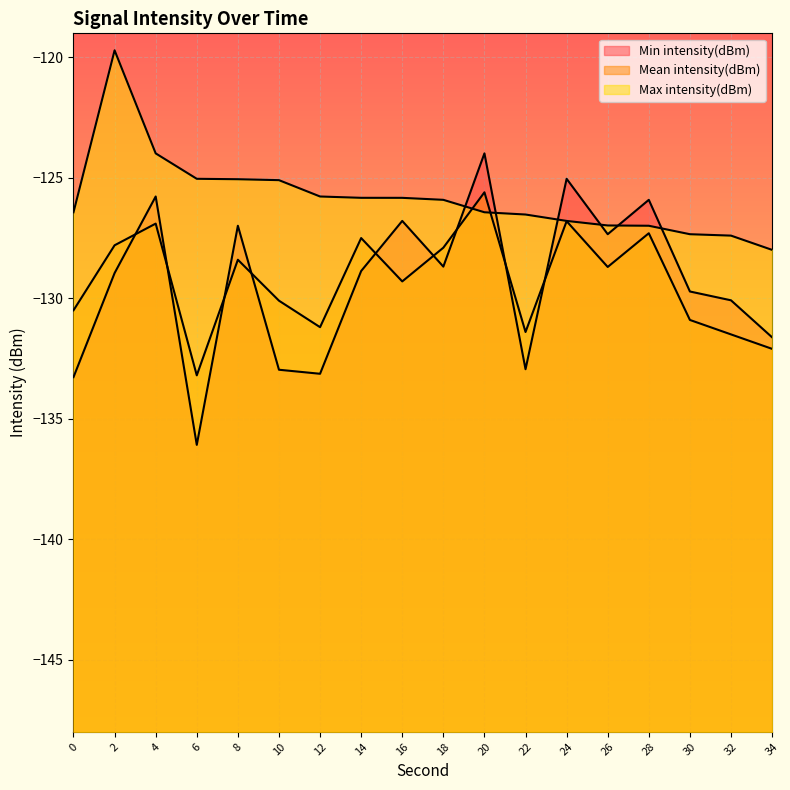

True or false: Mean intensity(dBm) has a value of -212.3 at 4.

False